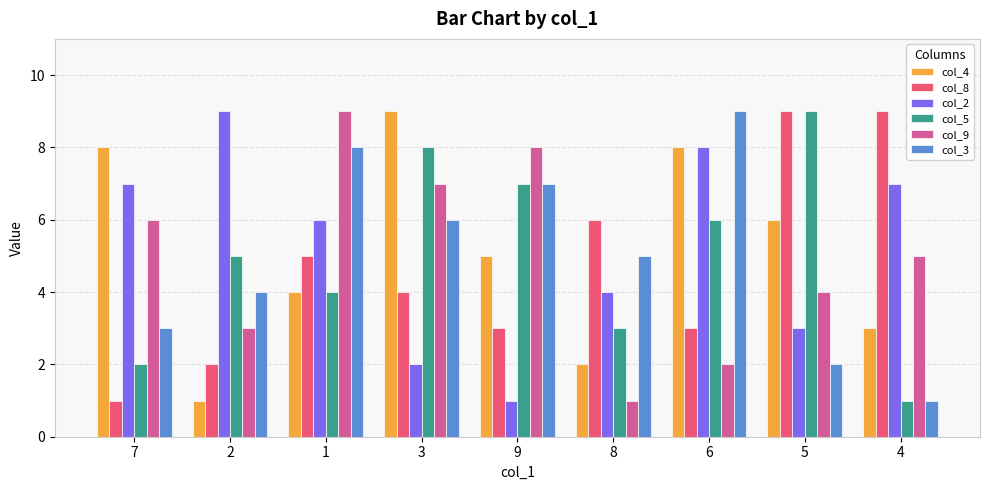

How many bars are there in total?

54